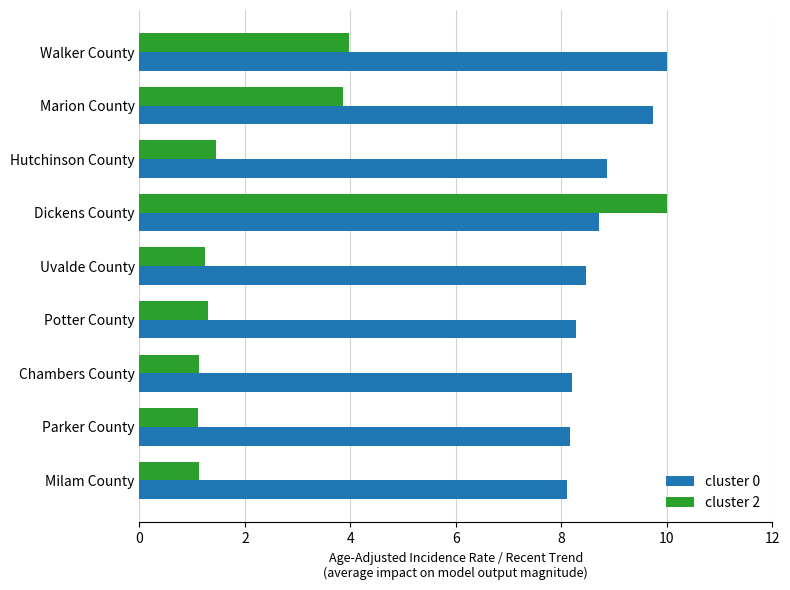

Read the cluster 2 value at Parker County.

1.1